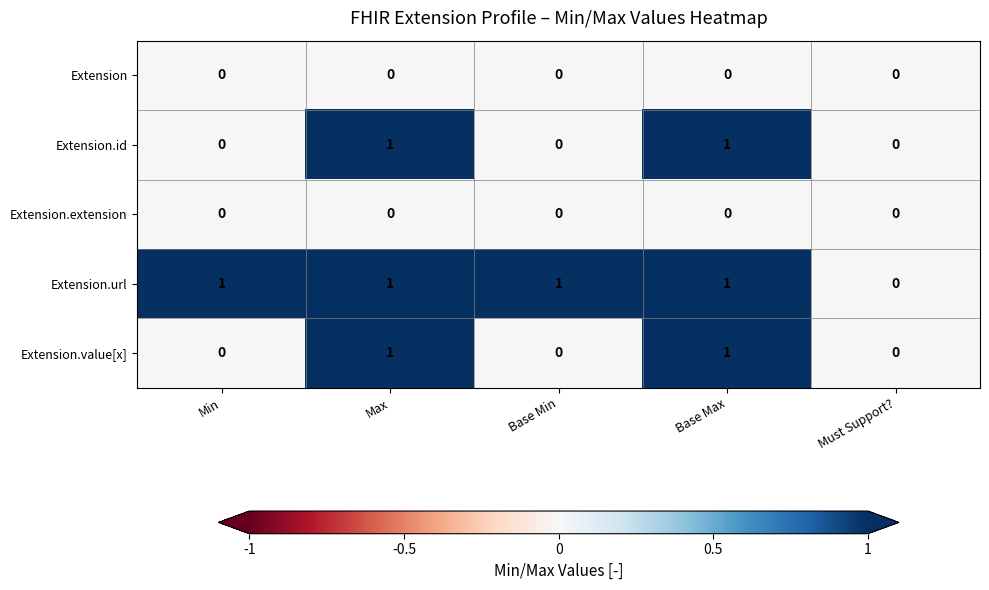

Is it true that Extension equals 0 at Max?

True